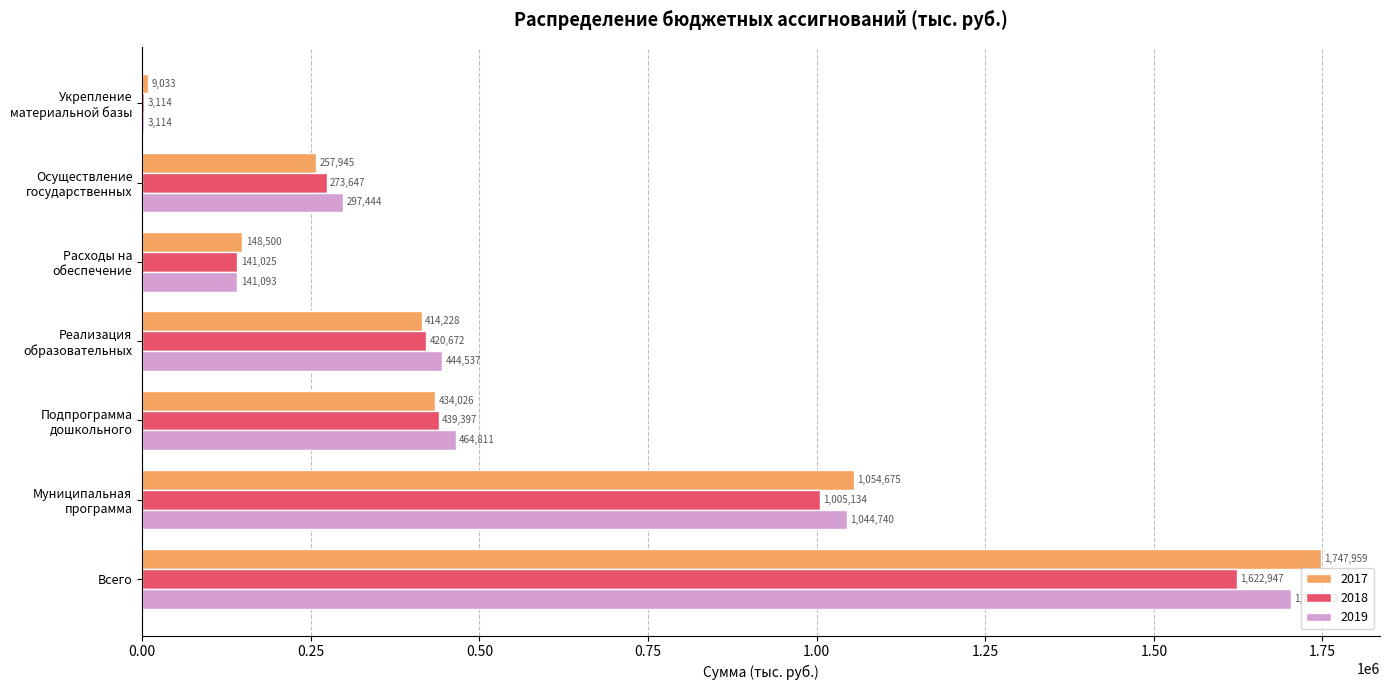

What is the approximate value of 2017 at Всего?

1747959.4